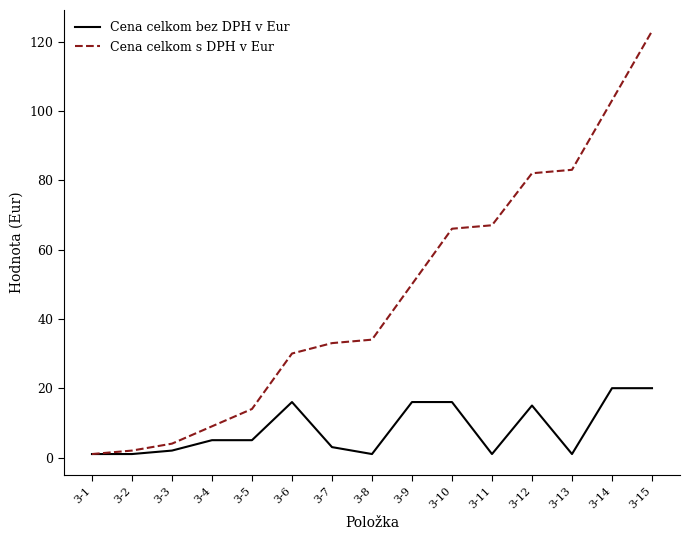

What are all the series names shown in the legend?

Cena celkom bez DPH v Eur, Cena celkom s DPH v Eur